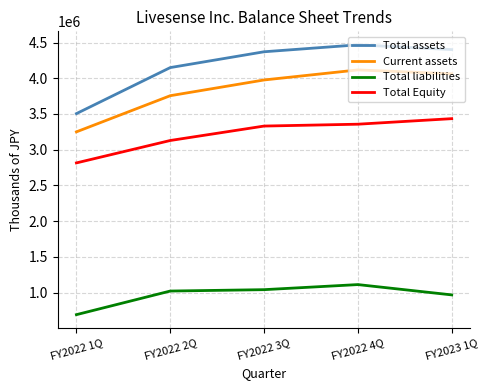

What is the minimum value for Total assets?

3505031